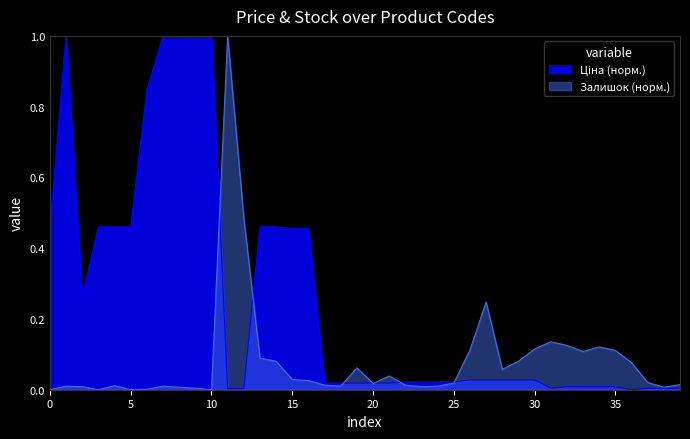

True or false: Ціна has more than 0 points higher than both neighbors.

True